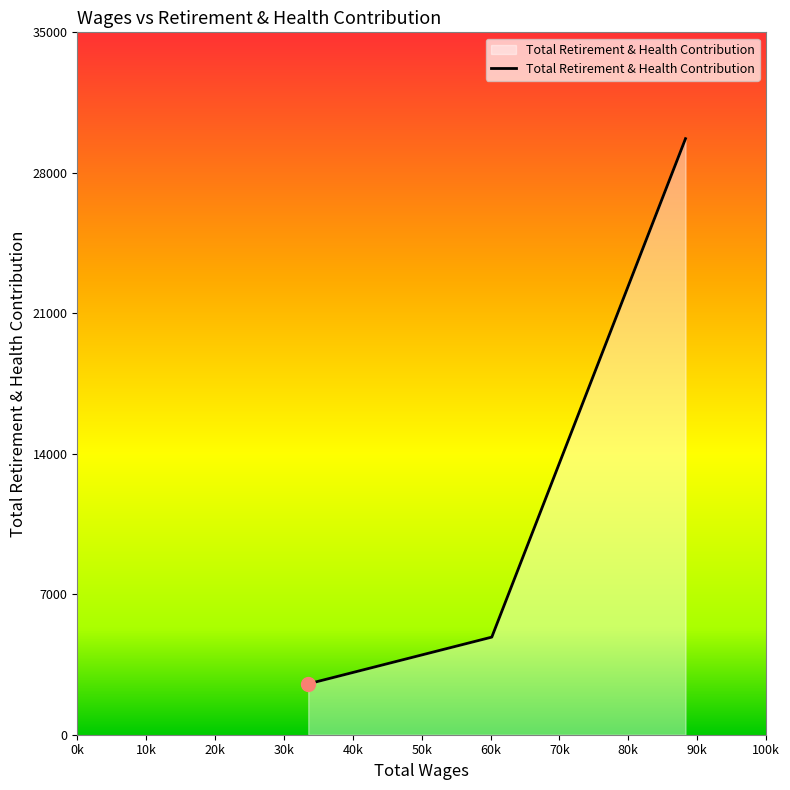

What is the greatest value displayed?

29701